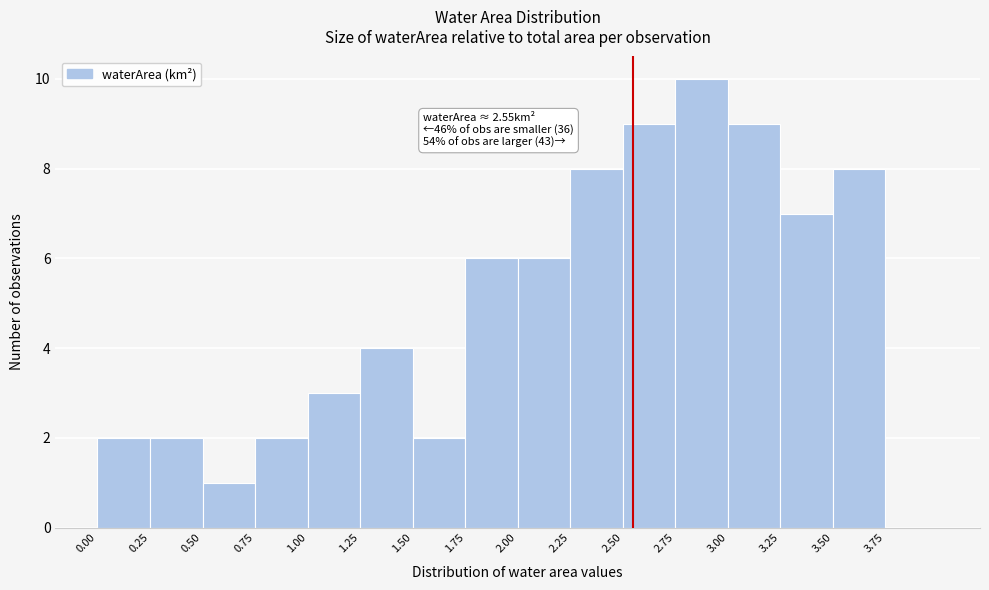

Over which range of the x-axis is the bar tallest?

2.75 to 3.00